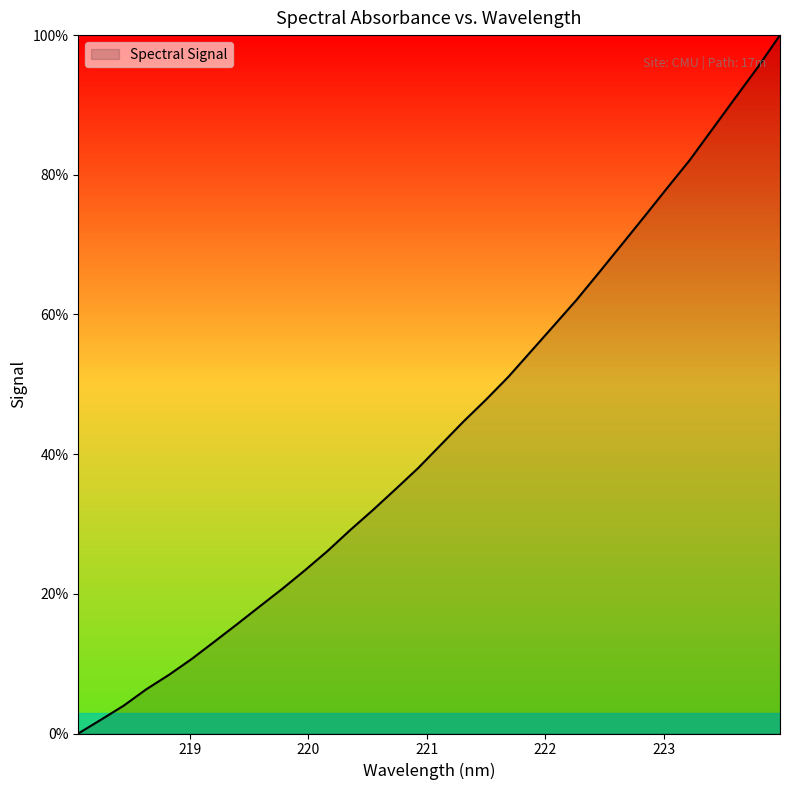

What is the greatest value displayed?

100.0